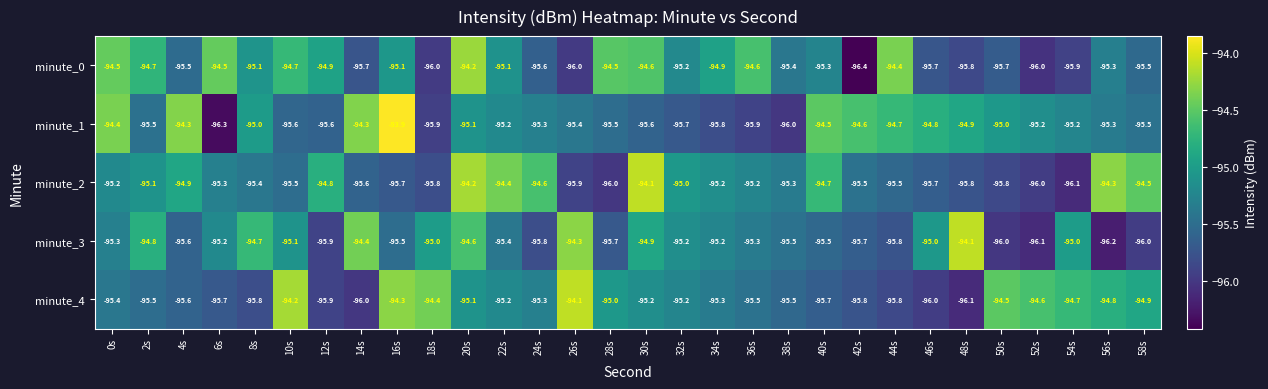

At 16s, list the series in order from smallest to largest.

minute_2, minute_3, minute_0, minute_4, minute_1